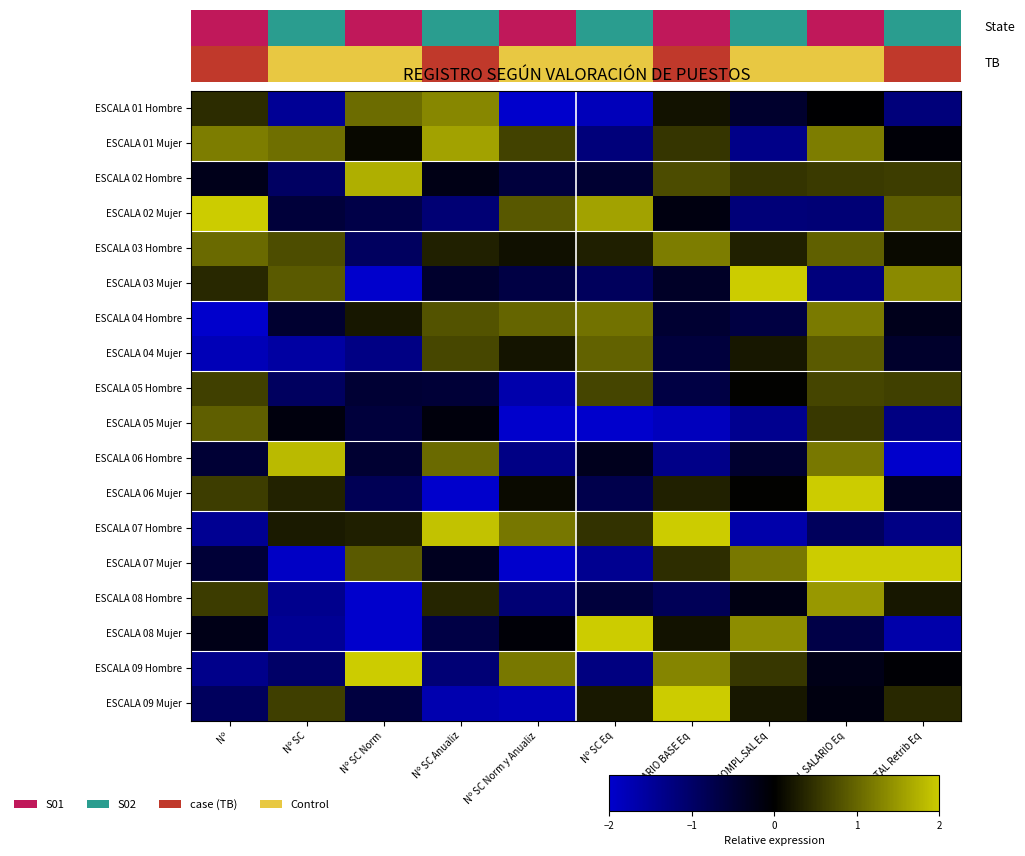

What is the greatest value displayed?

4.1